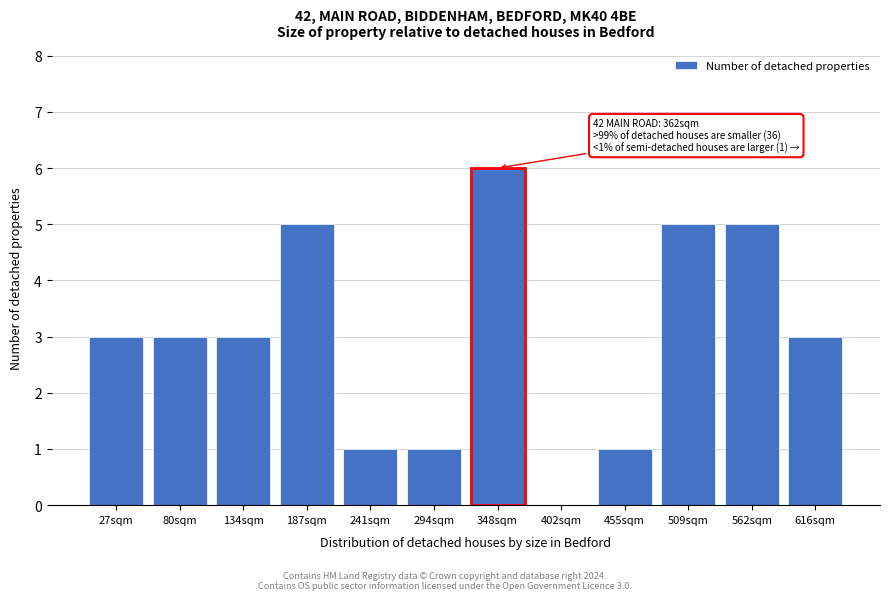

Reading left to right, transcribe all the data shown in this chart.

27sqm=3	80sqm=3	134sqm=3	187sqm=5	241sqm=1	294sqm=1	348sqm=6	402sqm=0	455sqm=1	509sqm=5	562sqm=5	616sqm=3